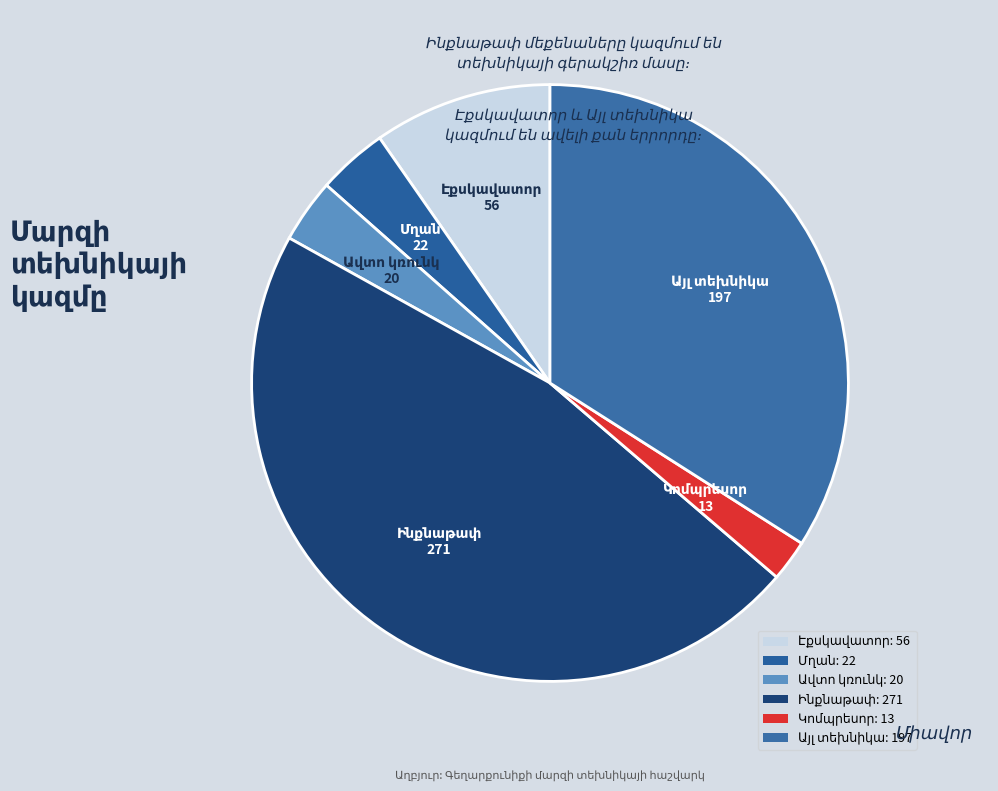

How many segments does this pie chart have?

6